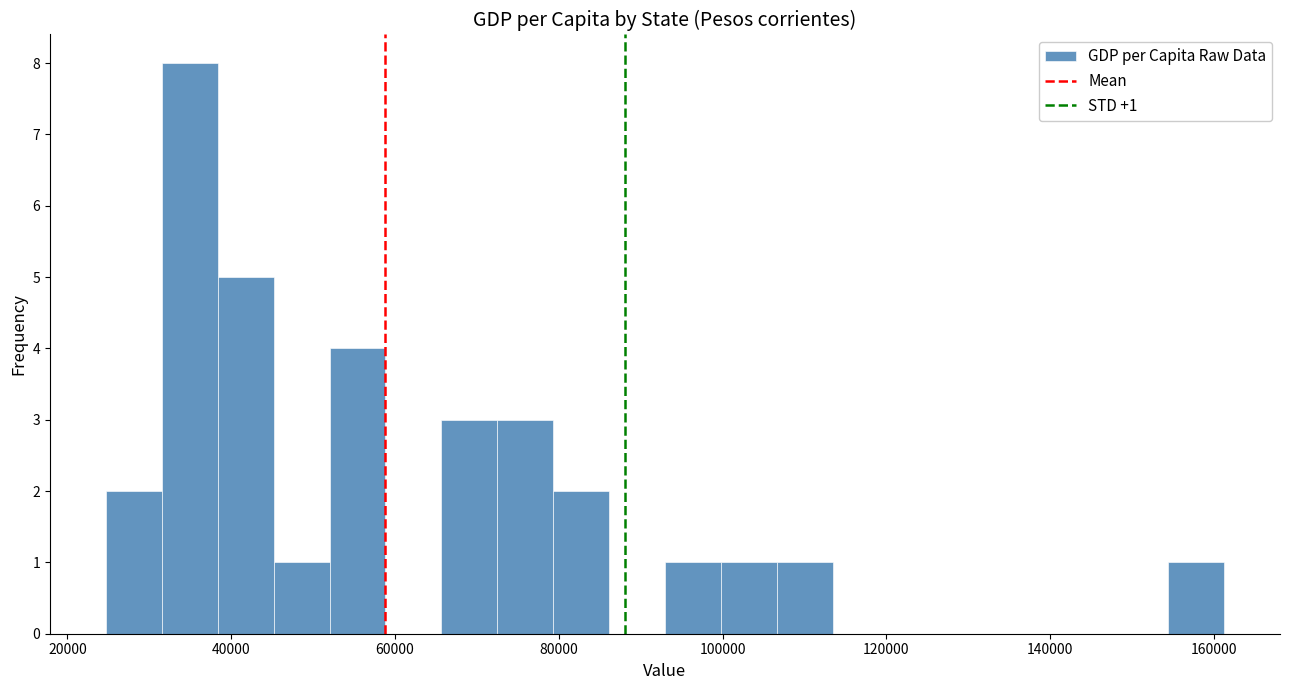

Around what value on the x-axis is the tallest bar? Give the approximate position of its centre, as read against the axis.

34000